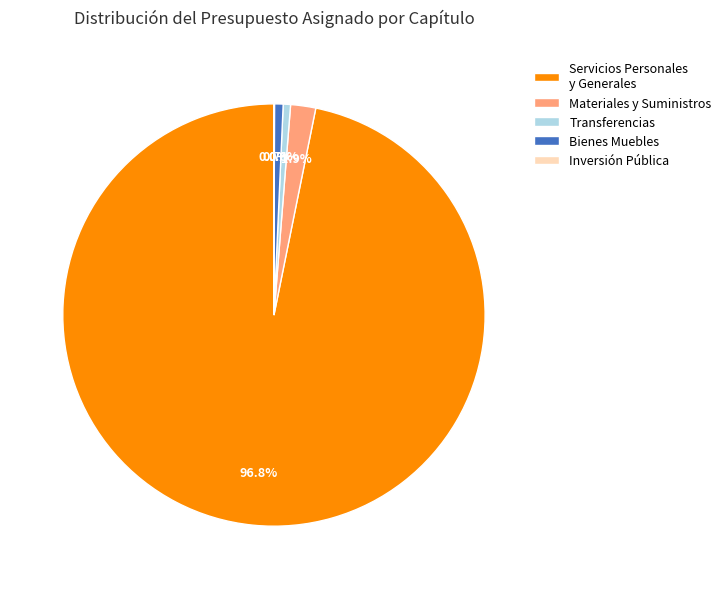

What is the majority slice?

Servicios Personales y Generales